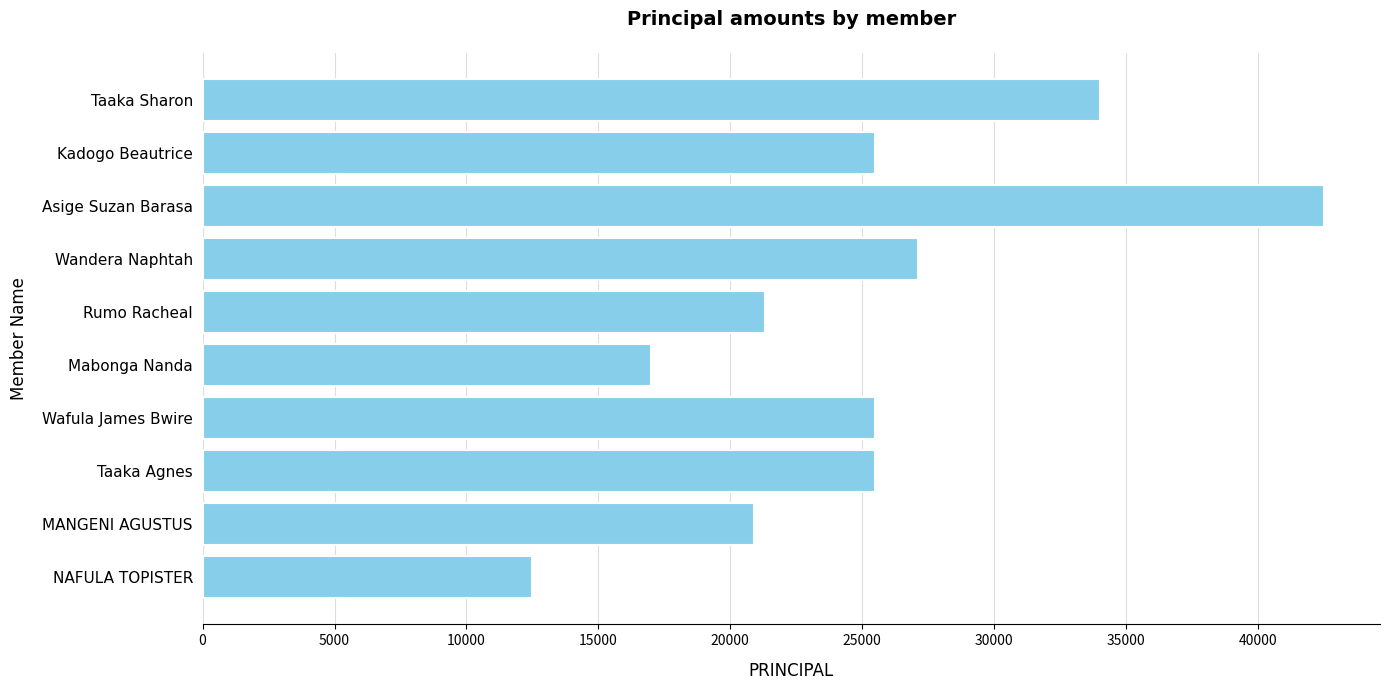

The chart shows a value of 25500 at Kadogo Beautrice. True or false?

True